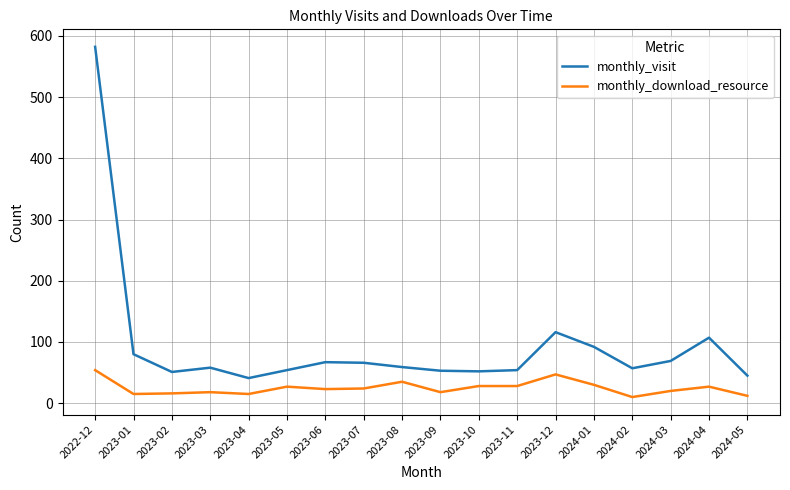

The value of monthly_visit at 2023-09 is 53. True or false?

True